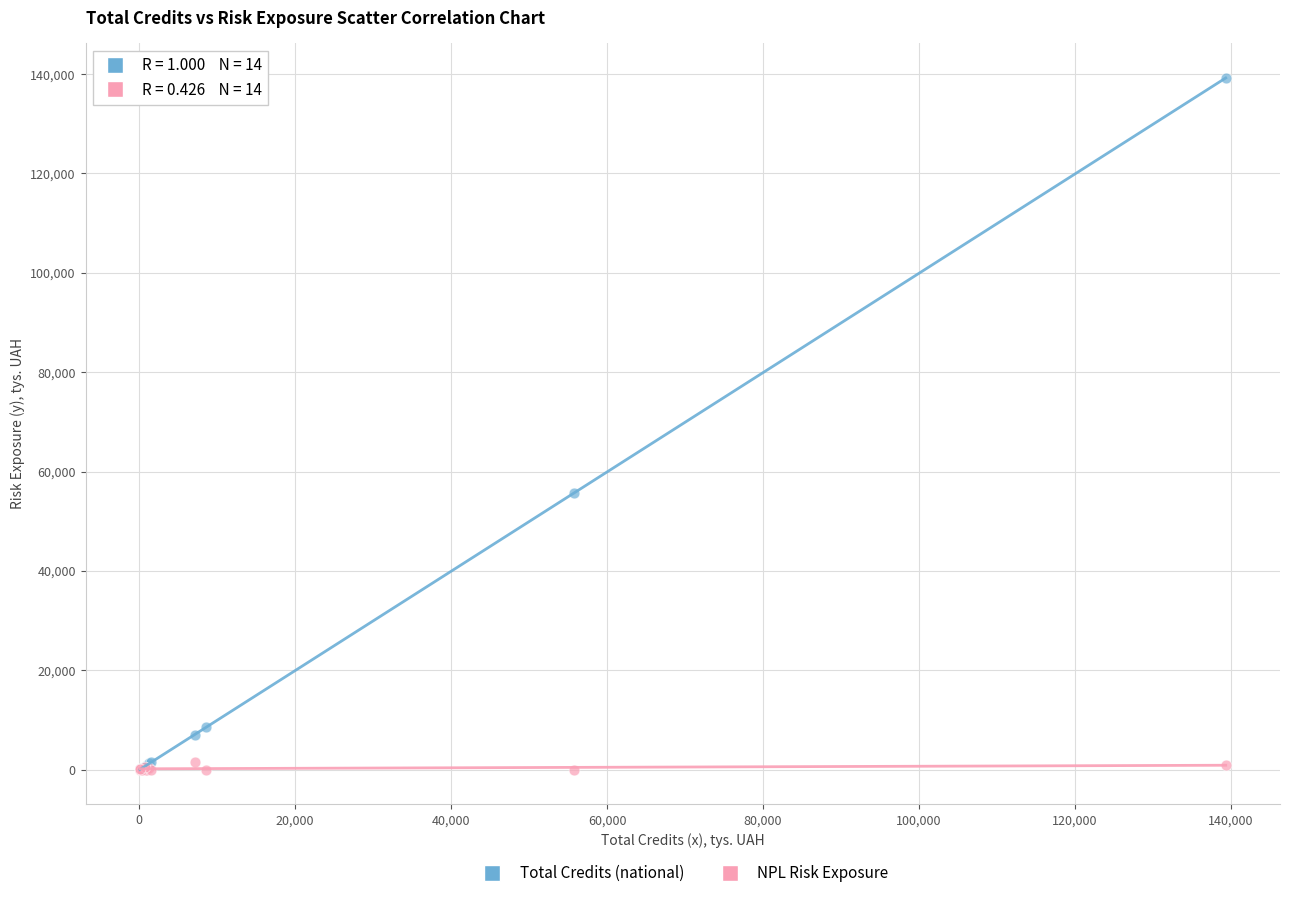

Across all series, what Y value is closest to 69619?

55690.0